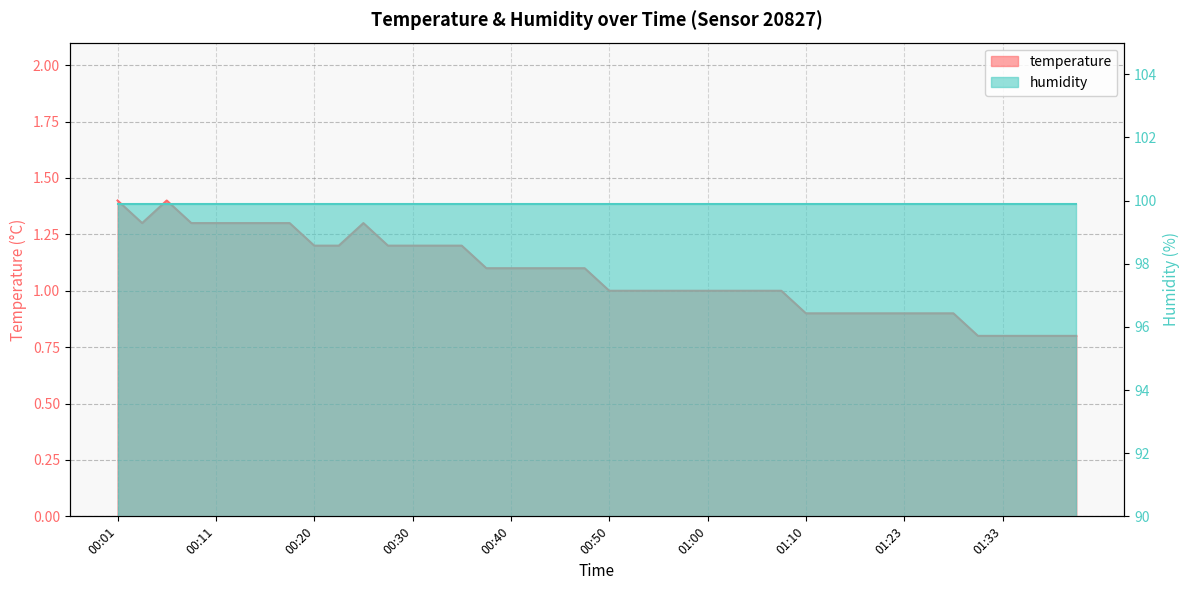

What is the ratio of the value at 01:03 to the value at 00:25?

0.8